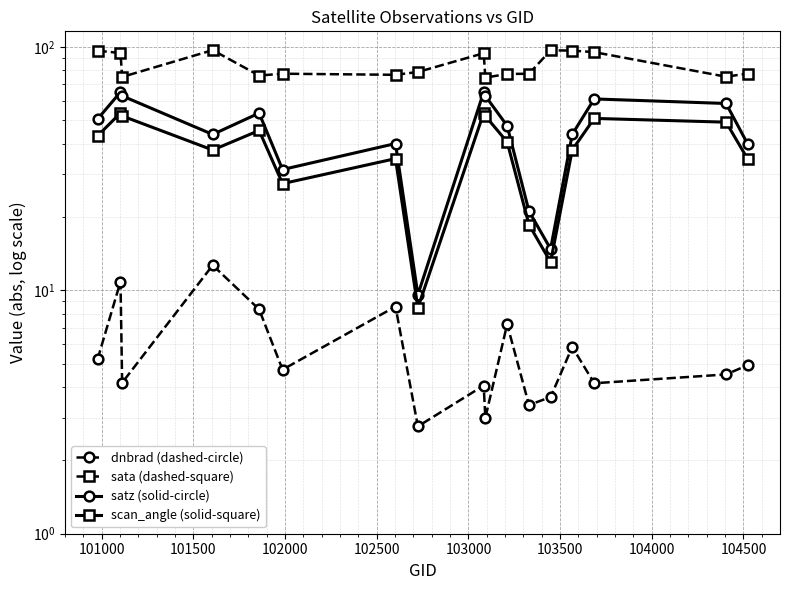

What is the average value of the dnbrad (dashed-circle) series?

5.8